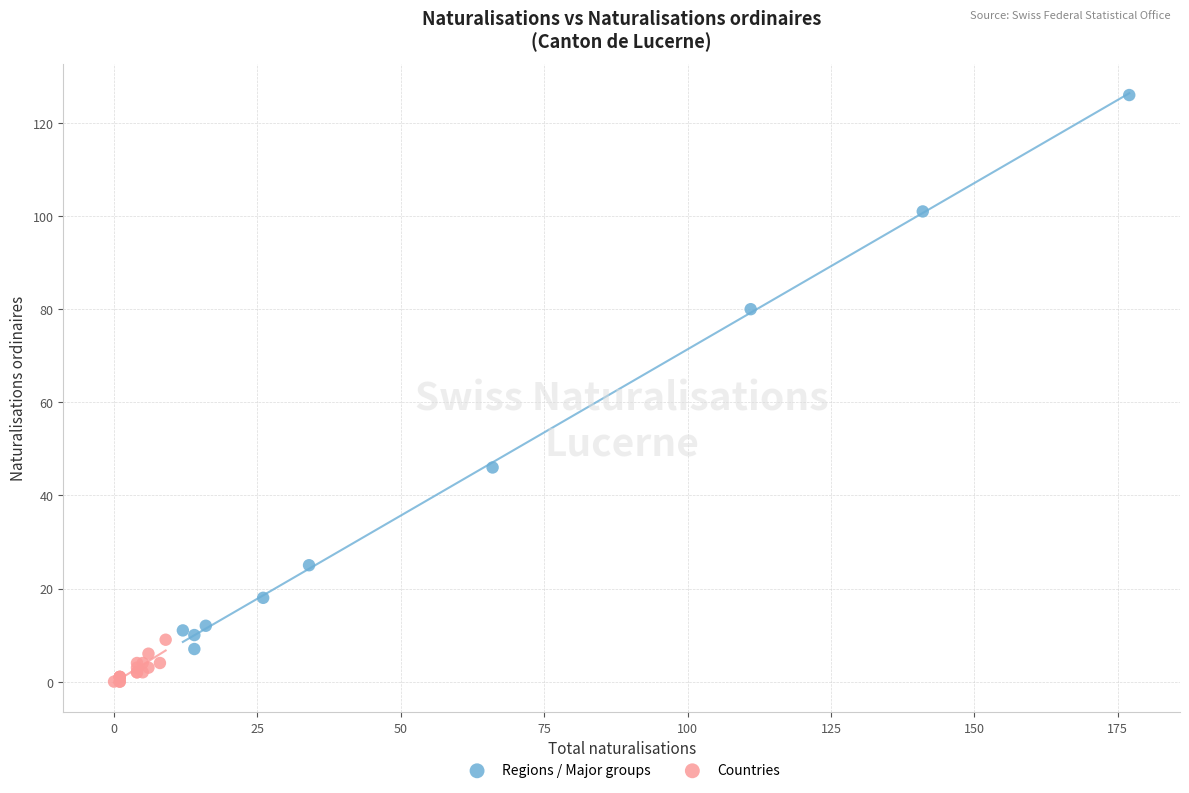

Which series reaches the minimum Y coordinate?

Countries